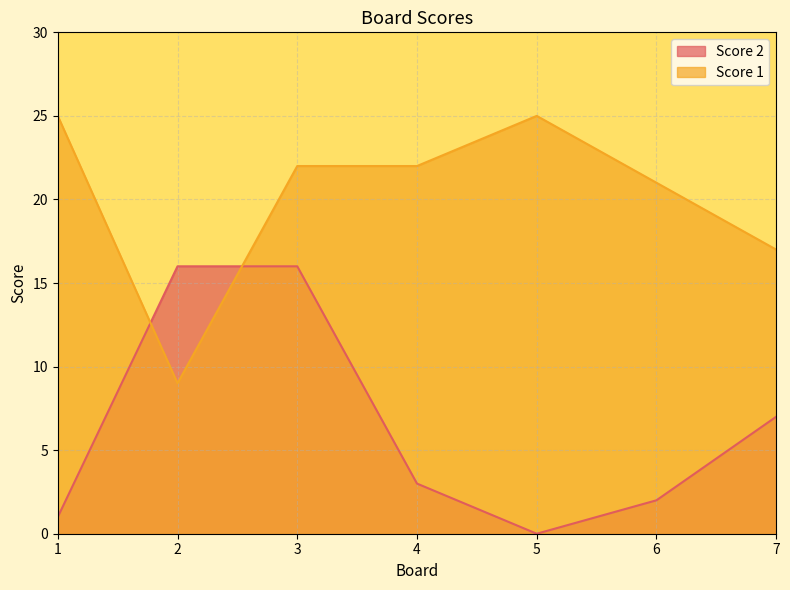

Reading left to right, what are all the values shown in this chart?

Score 2: 1	16	16	3	0	2	7
Score 1: 25	9	22	22	25	21	17